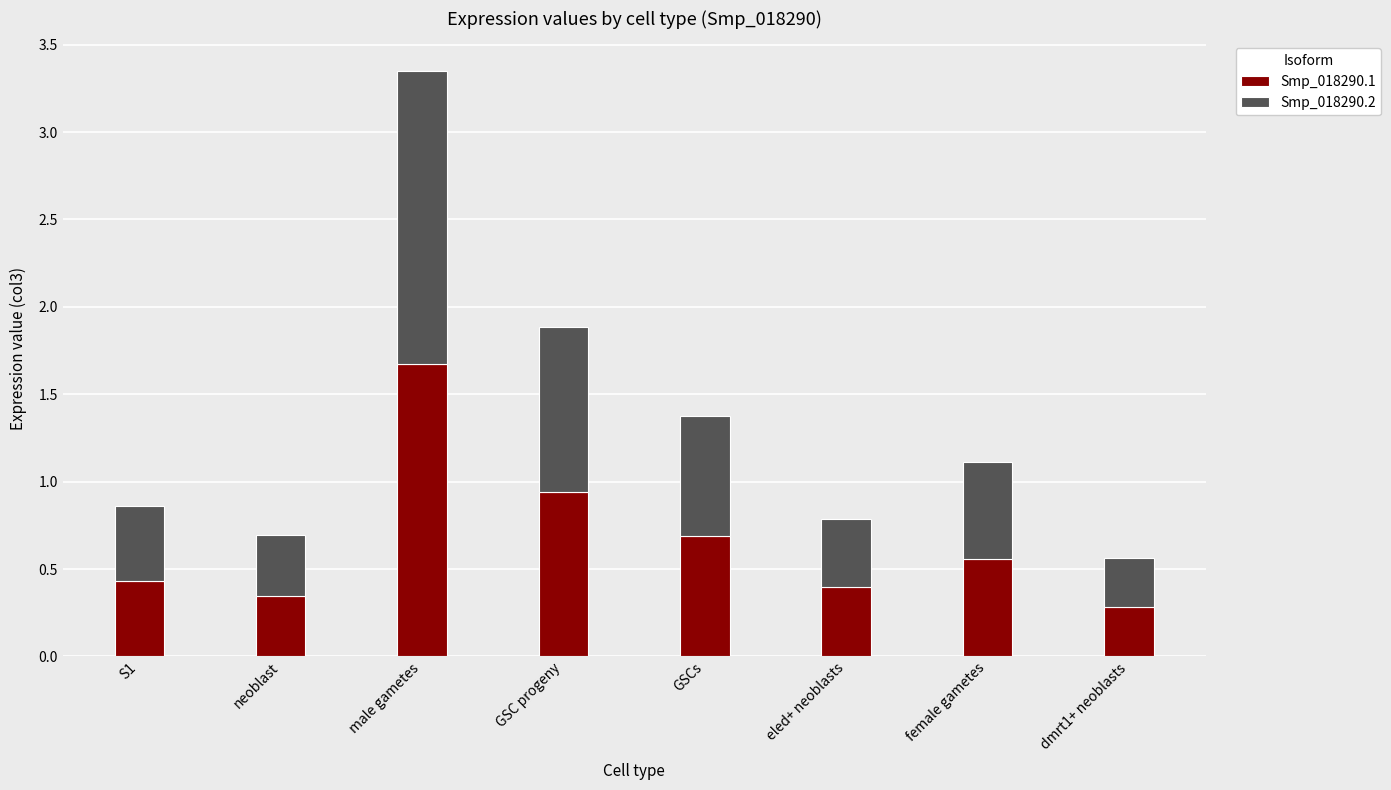

At which category is the sum across all series the highest?

male gametes